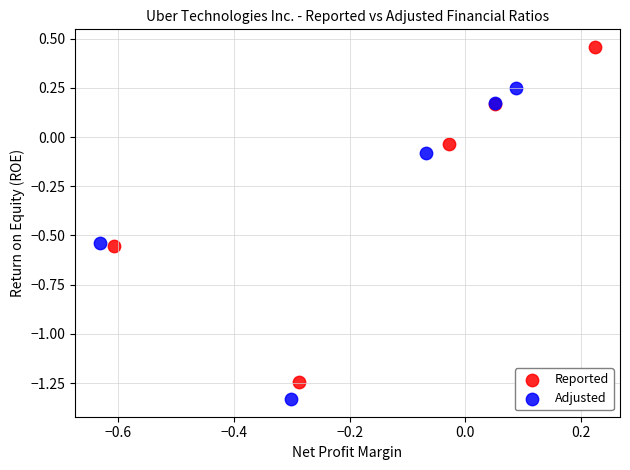

Which series contains the highest Y value?

Reported